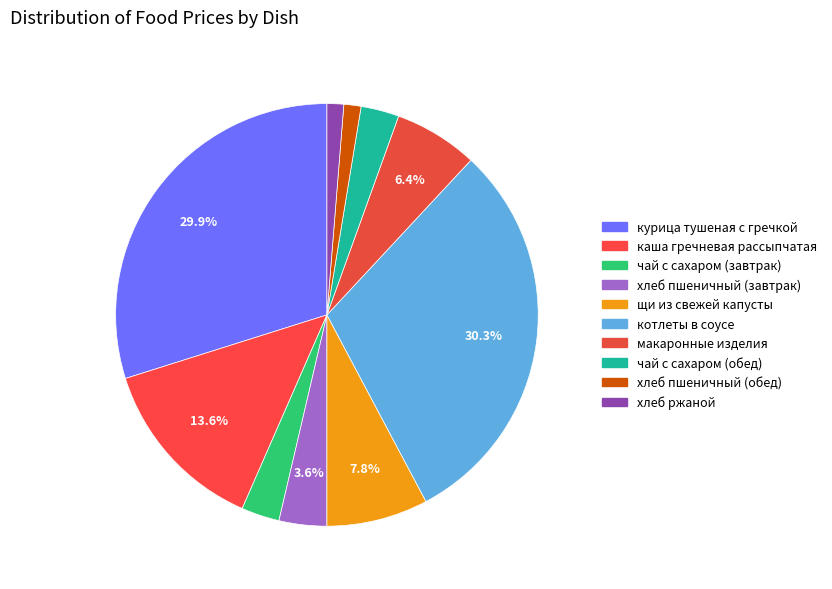

Count the number of slices in the pie.

10